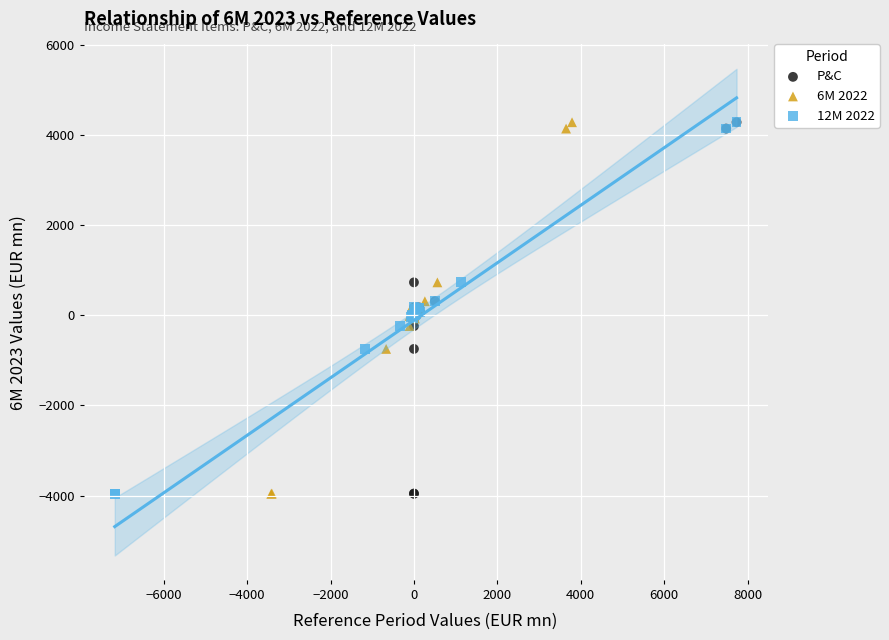

What are all the series names shown in the legend?

P&C, 6M 2022, 12M 2022